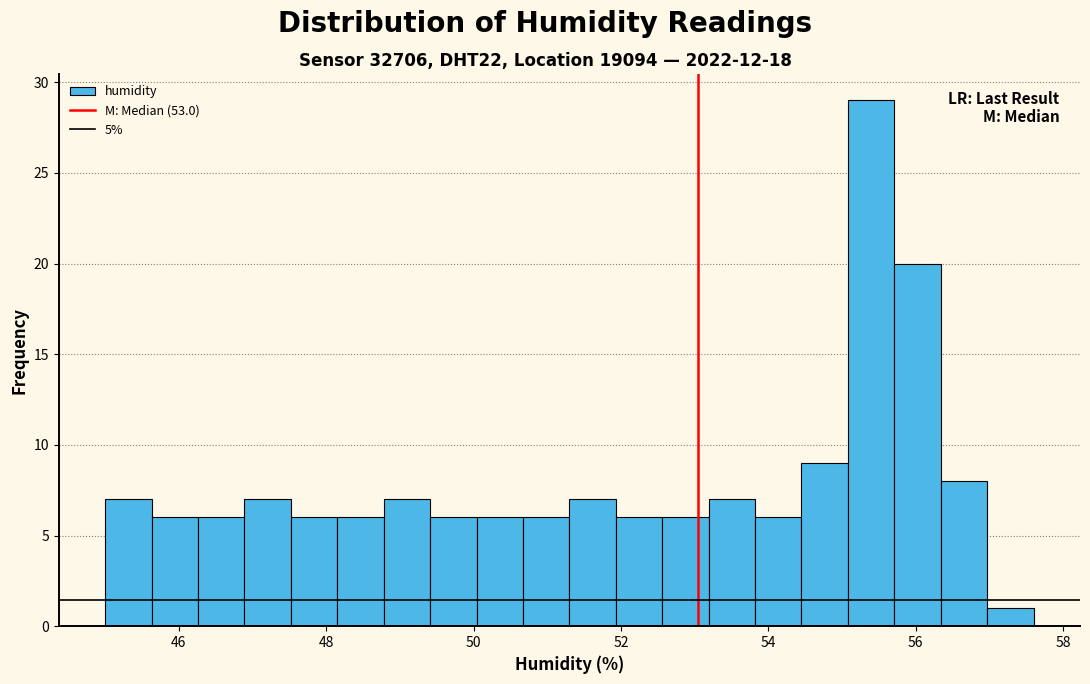

Around what value on the x-axis is the tallest bar? Give the approximate position of its centre, as read against the axis.

55.4